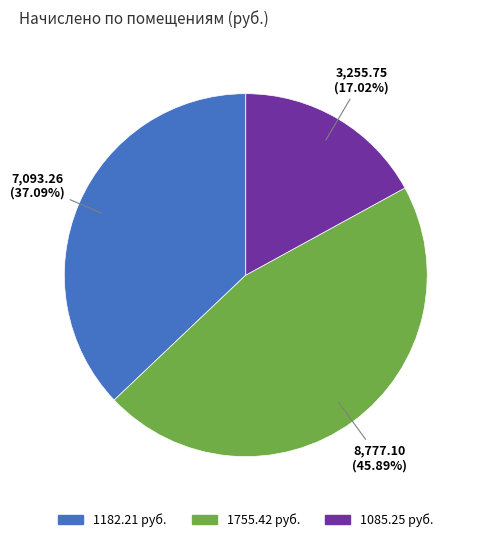

Is there a majority slice in this chart?

No